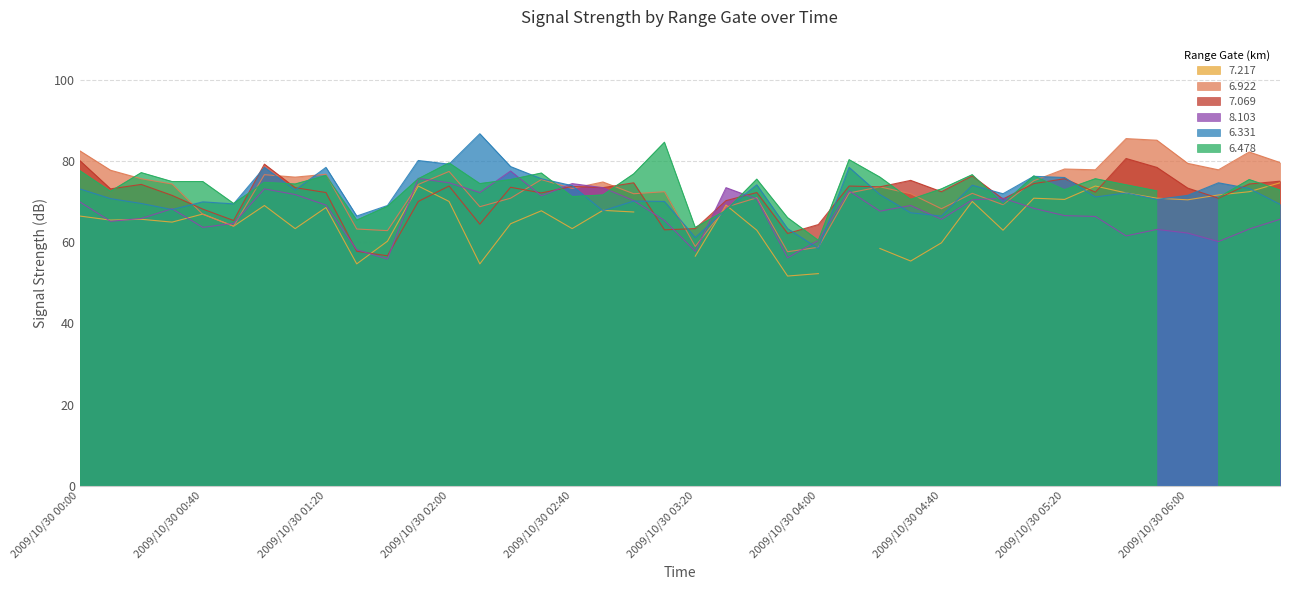

How many times do 6.922 and 8.103 cross each other?

14